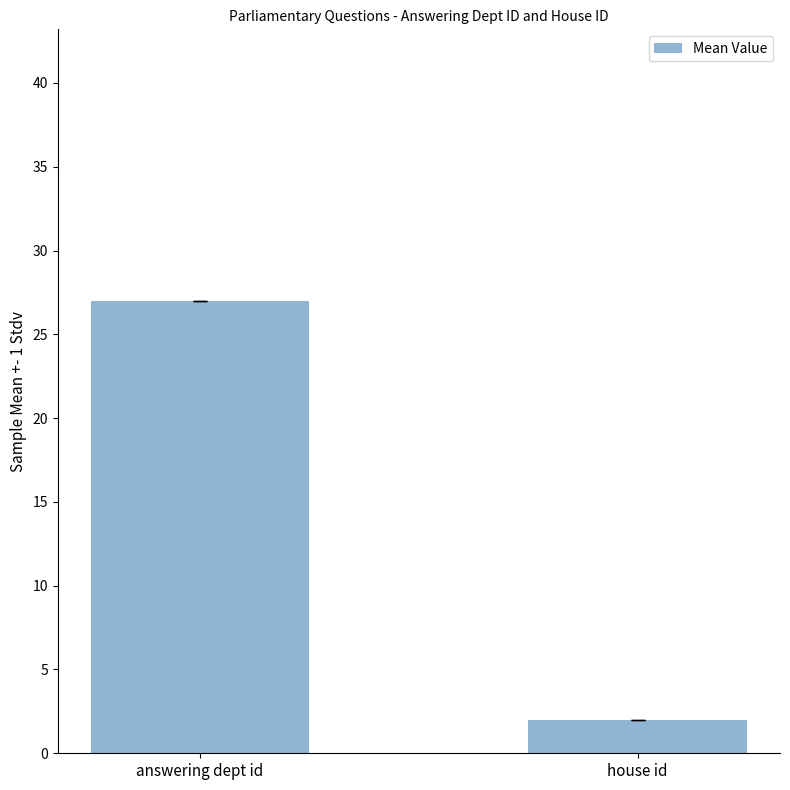

What is the label of the 1st bar from the right?

house id